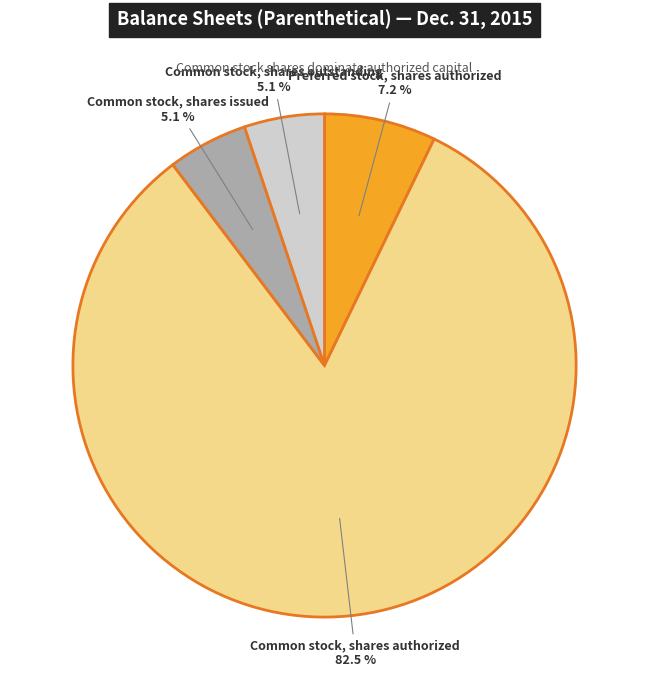

To the nearest percent, what is the combined percentage of Preferred stock, shares authorized and Common stock, shares authorized?

90%